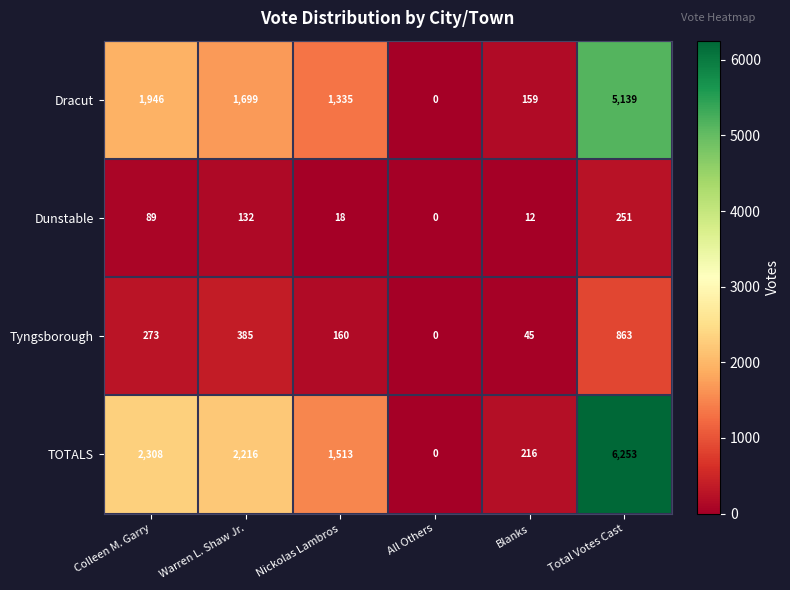

What is the difference between the second highest and second lowest values in the Dracut series?

1787